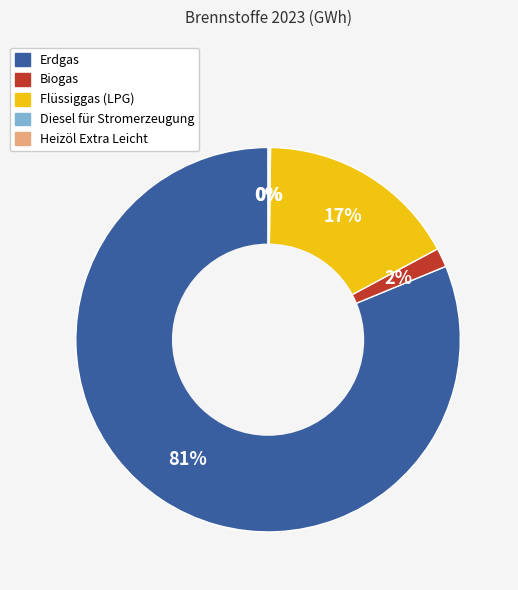

What is the majority slice?

Erdgas